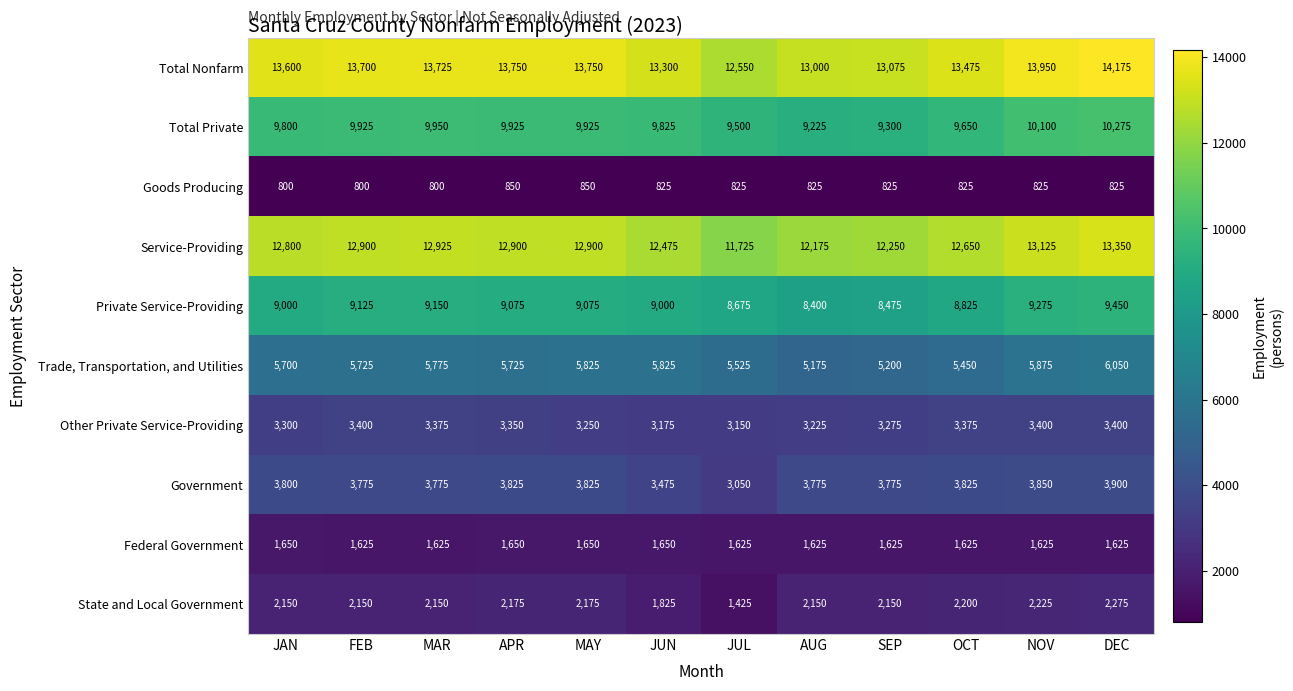

What is the greatest value displayed?

14175